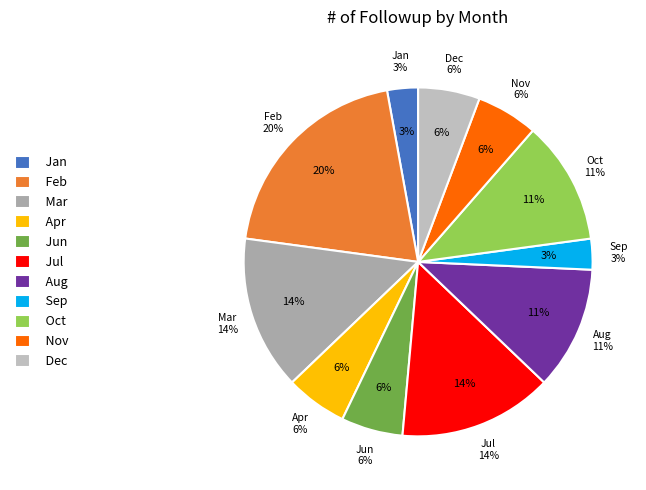

Is it true that Mar is 6% of the pie?

False